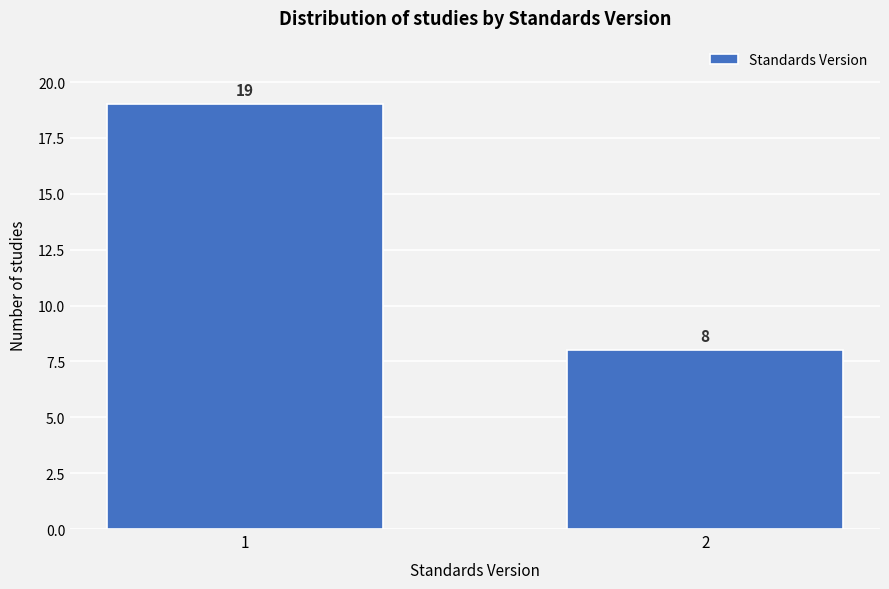

Reading left to right, what are all the values shown in this chart?

1=19	2=8